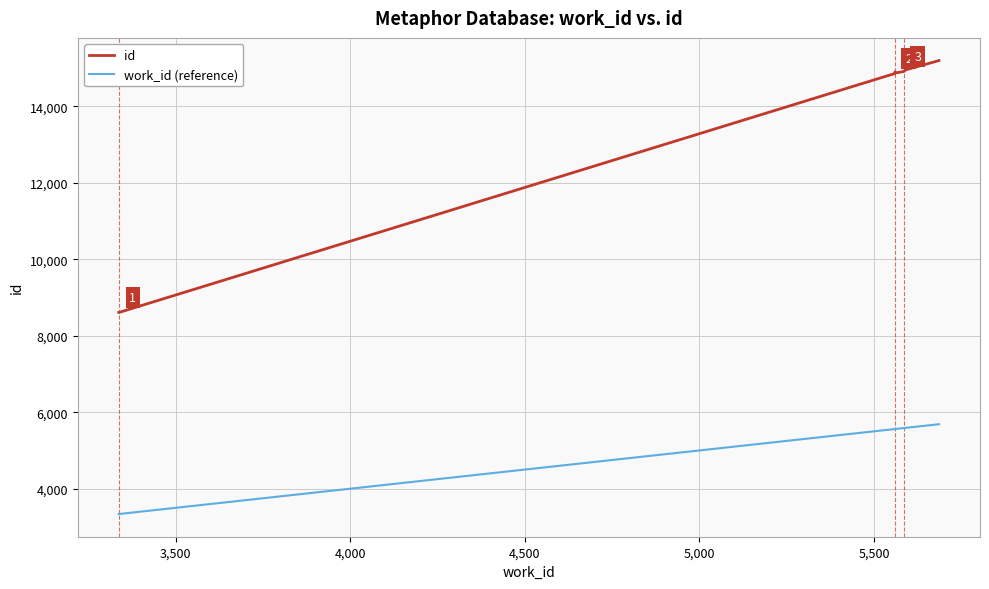

At how many categories does at least one series exceed 6788?

10